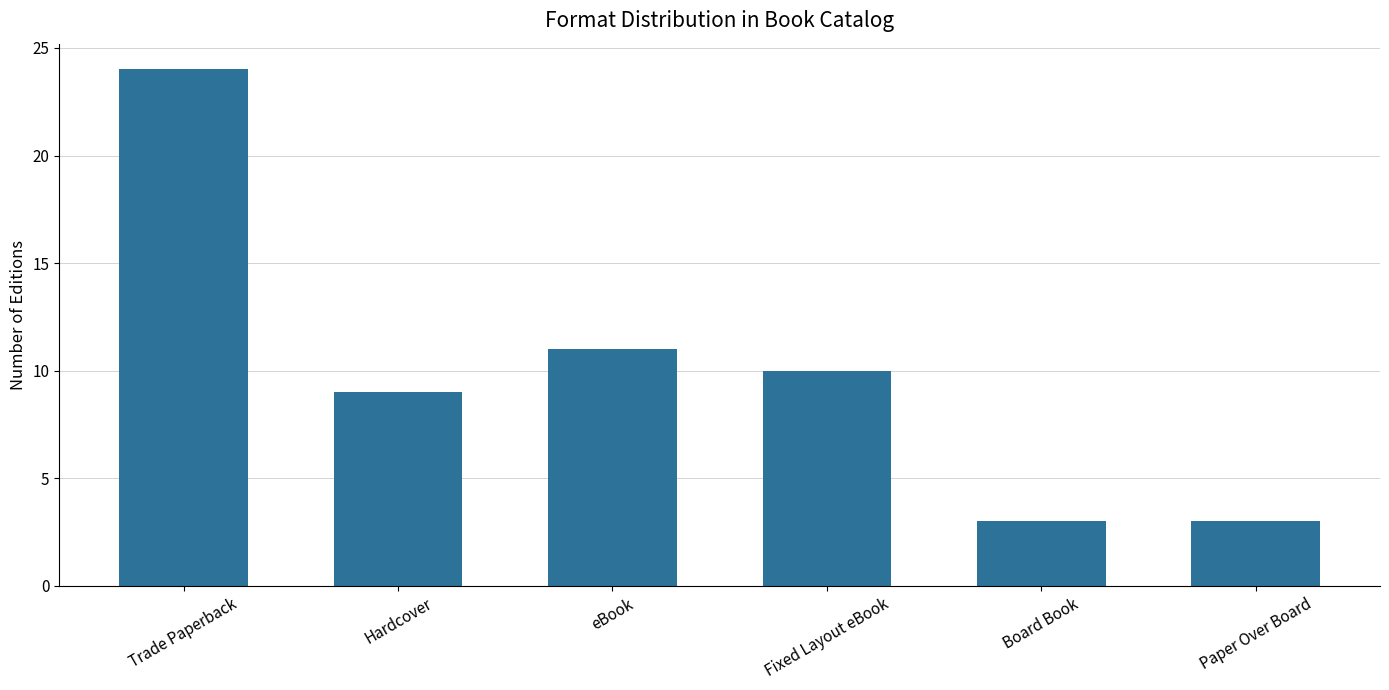

Which has a higher value, Trade Paperback or eBook?

Trade Paperback